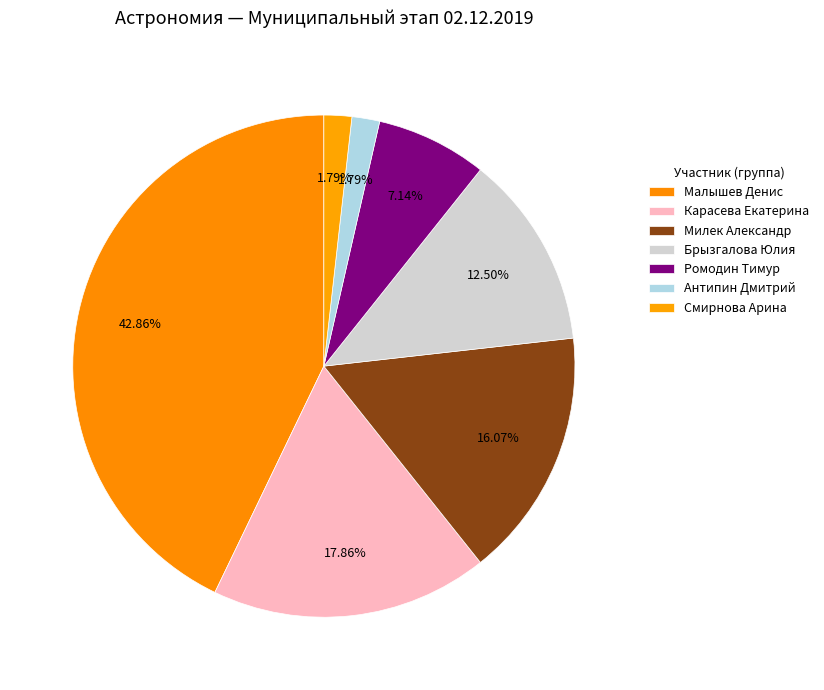

How many slices are in this pie chart?

7